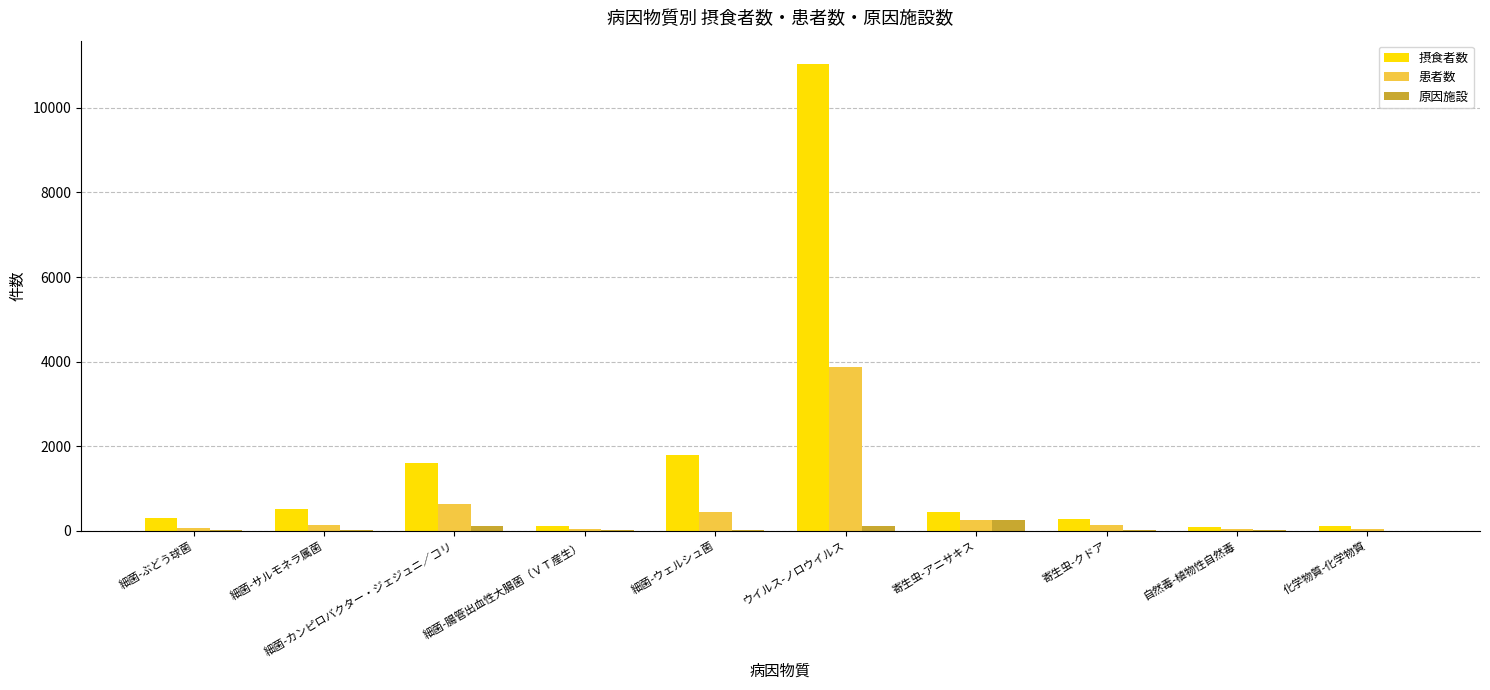

What is the sum of all 摂食者数 values?

16259